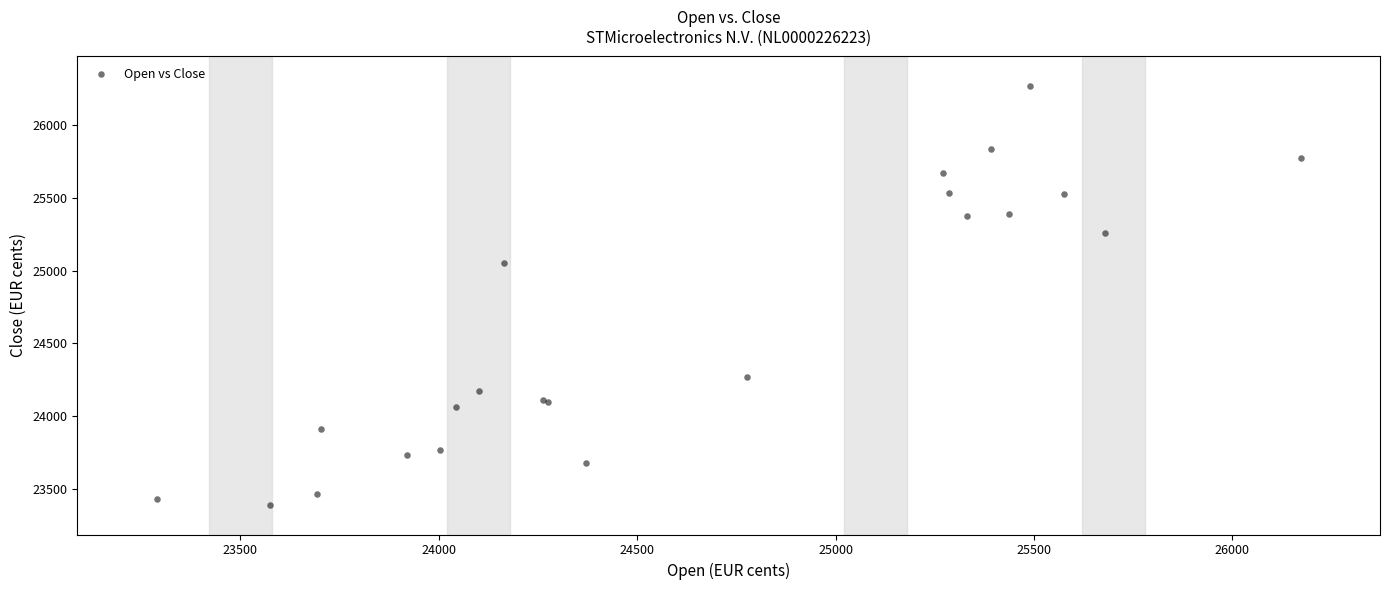

What Y value in the scatter plot is closest to 24829?

25055